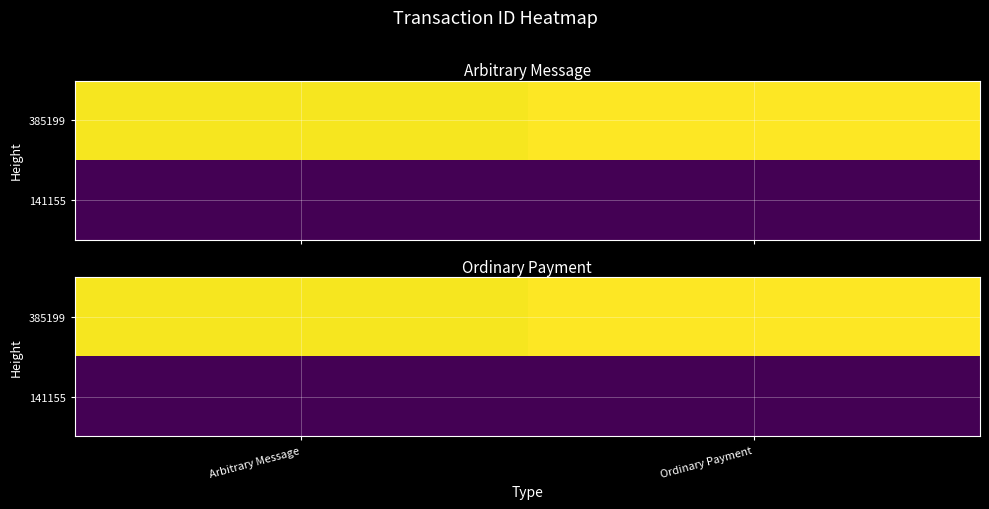

At how many categories does at least one series exceed 37?

2